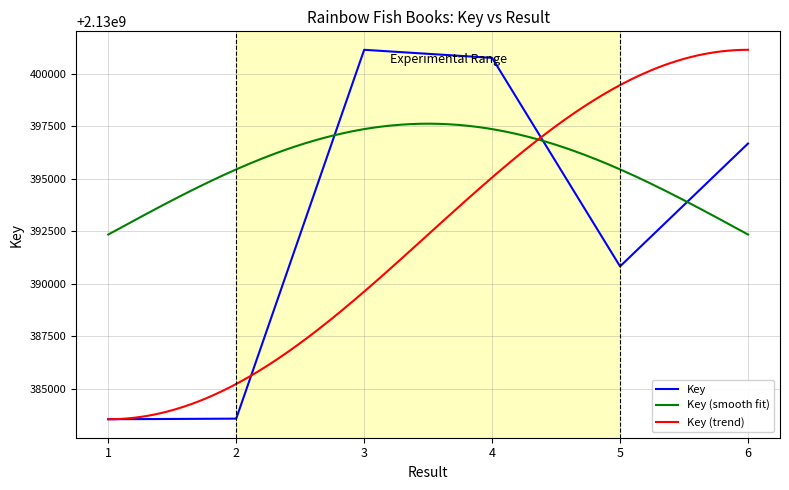

Reading left to right, what are all the values shown in this chart?

1=2130383547	2=2130383576	3=2130401153	4=2130400769	5=2130390832	6=2130396687